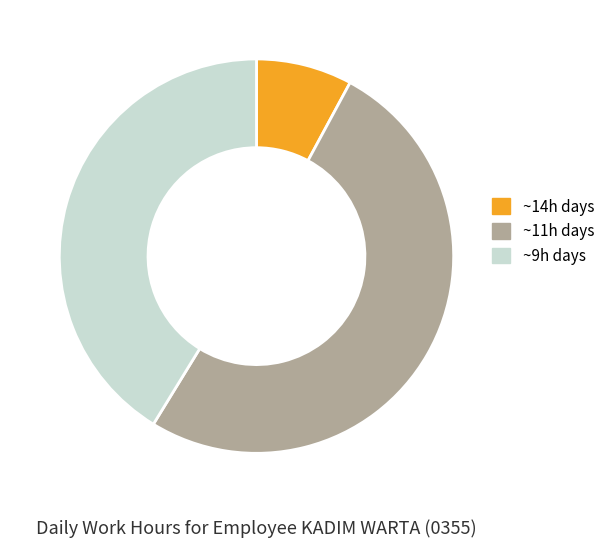

Is there any slice that represents more than half of the pie?

Yes